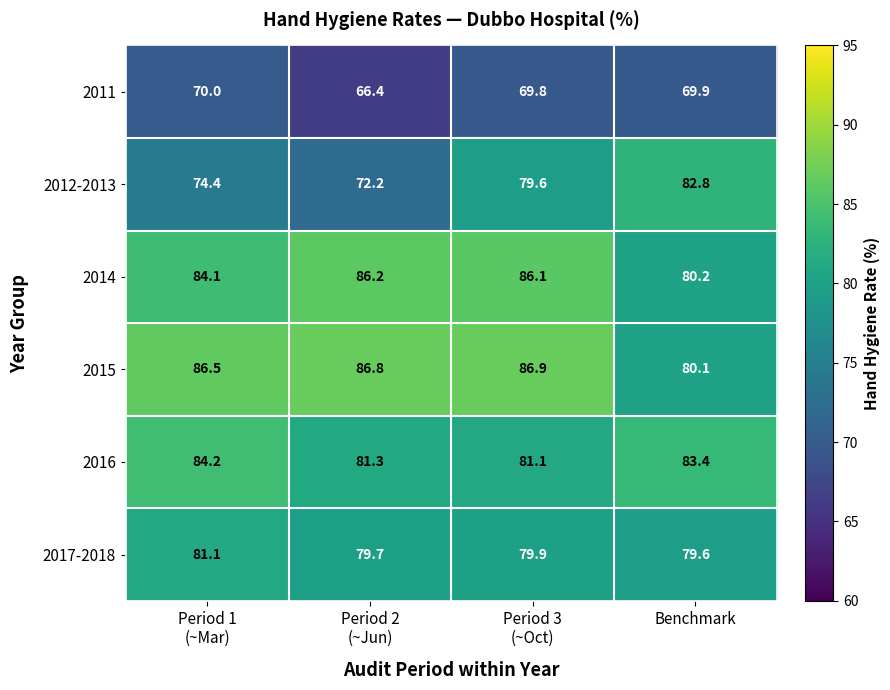

Which category has the highest value across all series?

Period 3
(~Oct)